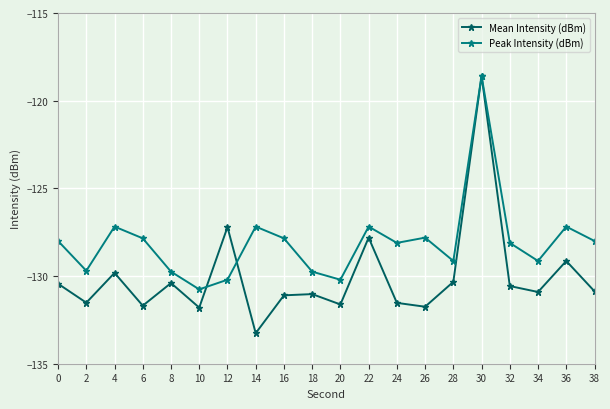

At which category does Peak Intensity (dBm) reach its first local valley?

2